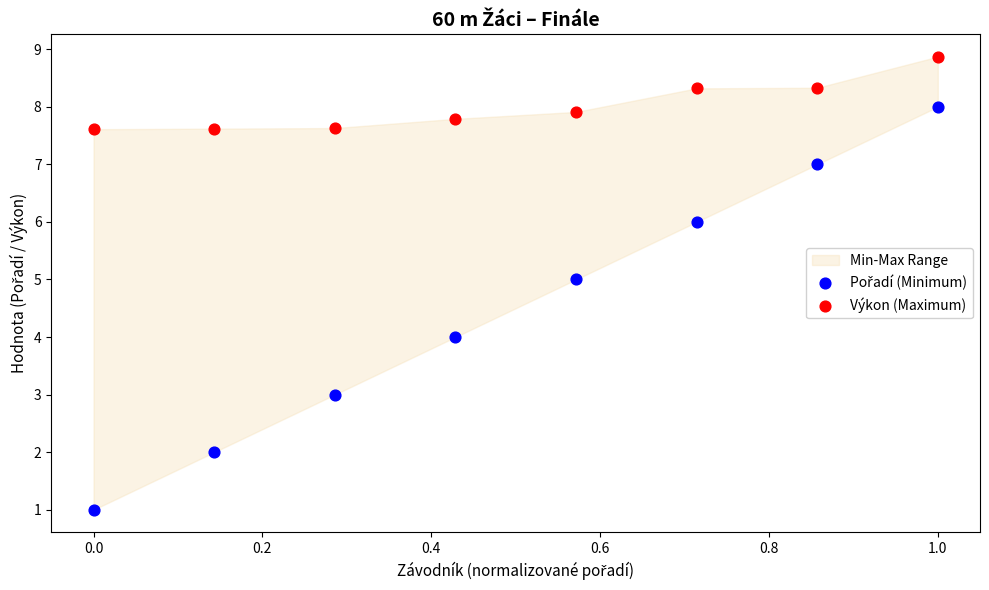

Which series reaches the maximum Y coordinate?

Výkon (Maximum)